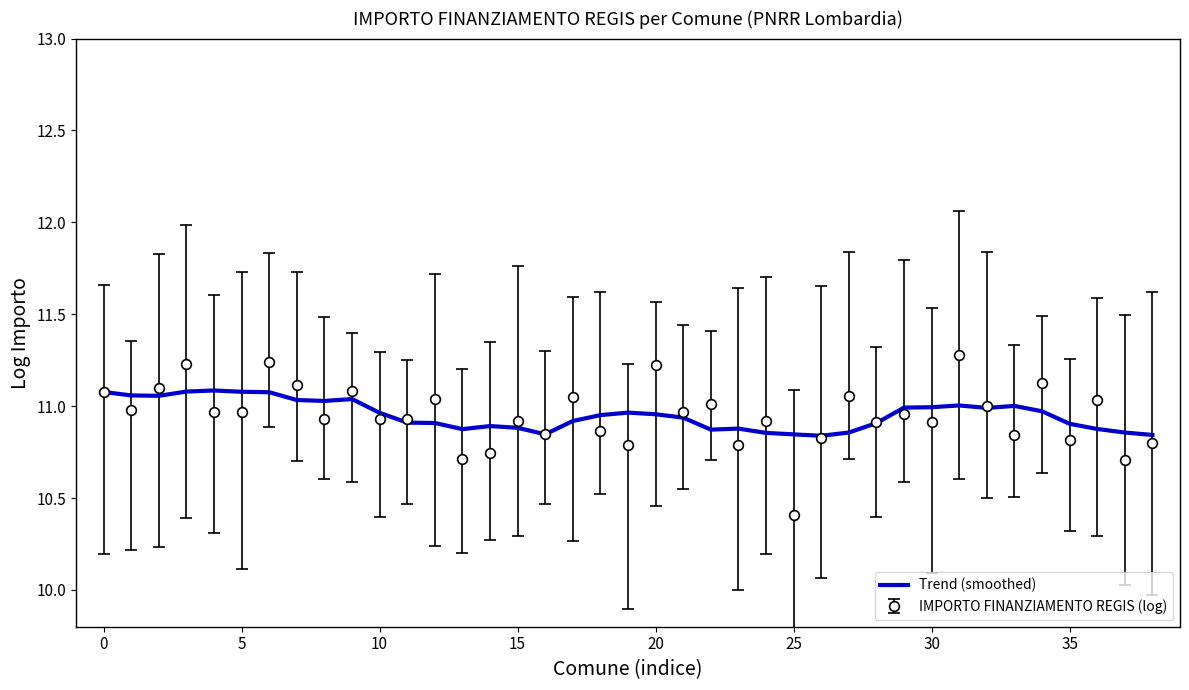

Which series has the largest range (max minus min)?

IMPORTO FINANZIAMENTO REGIS (log)